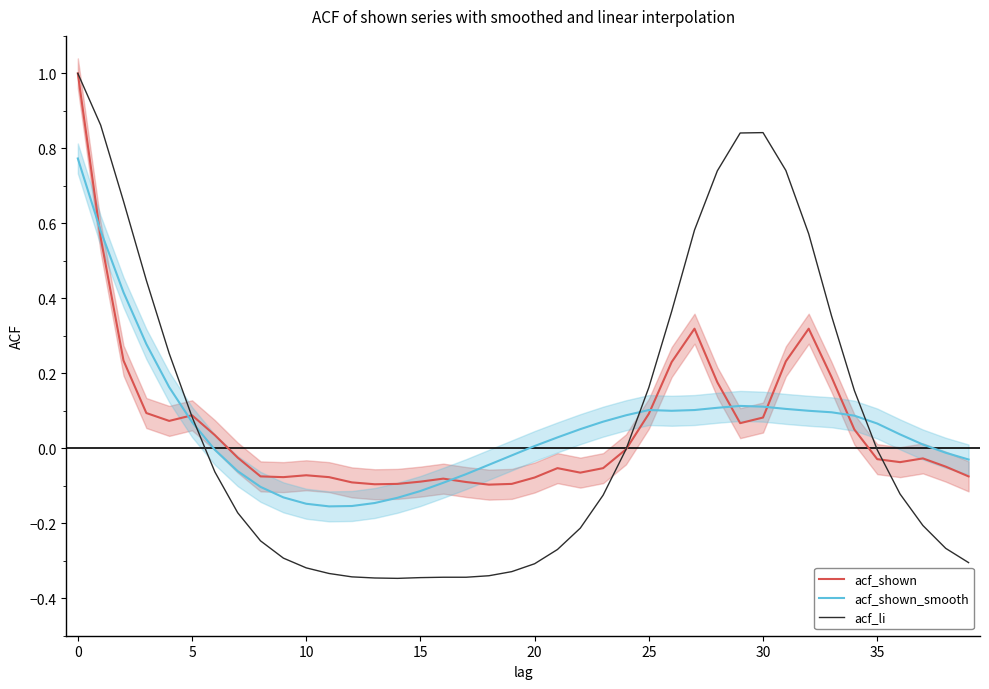

What is the smallest value displayed?

-0.3